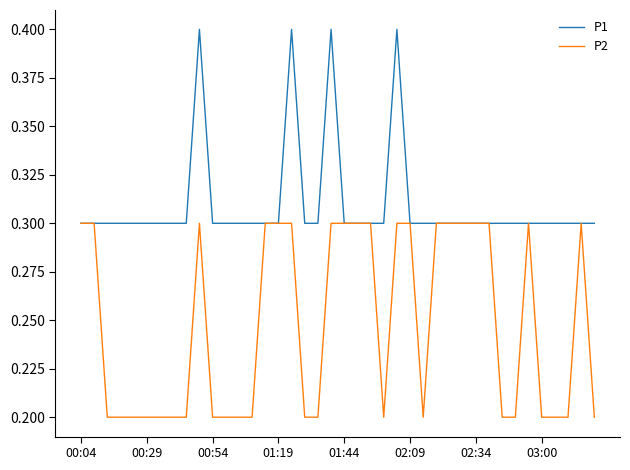

What is the greatest value displayed?

0.4